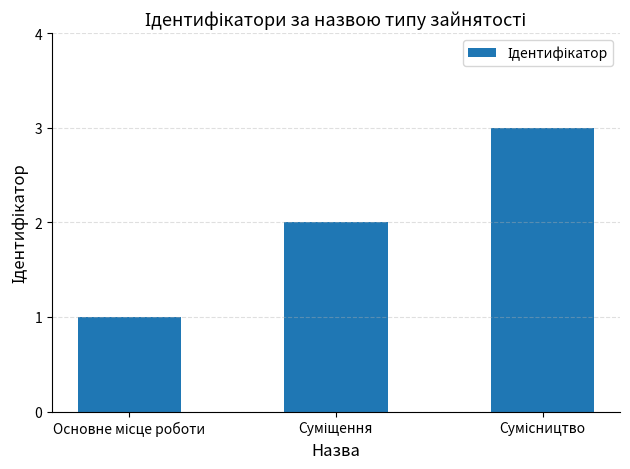

What is the greatest value displayed?

3